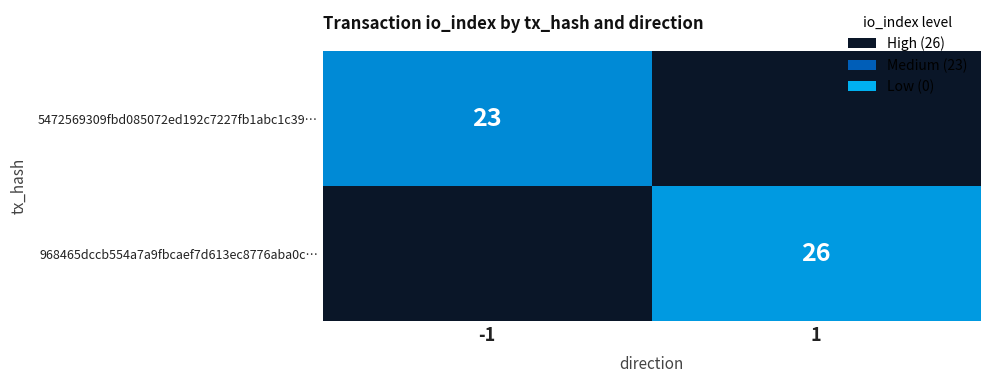

Is the value of 968465dccb554a7a9fbcaef7d613ec8776aba0c… at 1 greater than the value of 5472569309fbd085072ed192c7227fb1abc1c39… at -1?

Yes